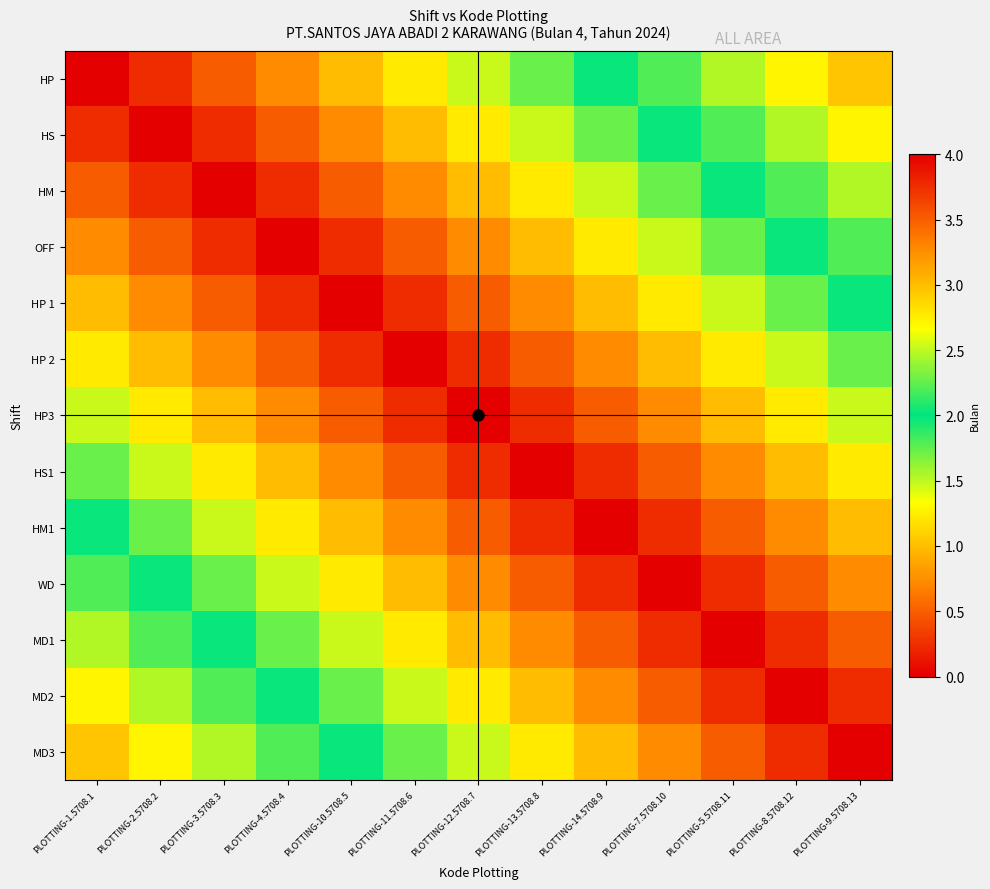

Reading left to right, transcribe all the data shown in this chart.

HP: PLOTTING-1.5708.1=4.0	PLOTTING-2.5708.2=3.8	PLOTTING-3.5708.3=3.5	PLOTTING-4.5708.4=3.3	PLOTTING-10.5708.5=3.0	PLOTTING-11.5708.6=2.8	PLOTTING-12.5708.7=2.5	PLOTTING-13.5708.8=2.3	PLOTTING-14.5708.9=2.0	PLOTTING-7.5708.10=1.8	PLOTTING-5.5708.11=1.5	PLOTTING-8.5708.12=1.3	PLOTTING-9.5708.13=1.0
HS: PLOTTING-1.5708.1=3.8	PLOTTING-2.5708.2=4.0	PLOTTING-3.5708.3=3.8	PLOTTING-4.5708.4=3.5	PLOTTING-10.5708.5=3.3	PLOTTING-11.5708.6=3.0	PLOTTING-12.5708.7=2.8	PLOTTING-13.5708.8=2.5	PLOTTING-14.5708.9=2.3	PLOTTING-7.5708.10=2.0	PLOTTING-5.5708.11=1.8	PLOTTING-8.5708.12=1.5	PLOTTING-9.5708.13=1.3
HM: PLOTTING-1.5708.1=3.5	PLOTTING-2.5708.2=3.8	PLOTTING-3.5708.3=4.0	PLOTTING-4.5708.4=3.8	PLOTTING-10.5708.5=3.5	PLOTTING-11.5708.6=3.3	PLOTTING-12.5708.7=3.0	PLOTTING-13.5708.8=2.8	PLOTTING-14.5708.9=2.5	PLOTTING-7.5708.10=2.3	PLOTTING-5.5708.11=2.0	PLOTTING-8.5708.12=1.8	PLOTTING-9.5708.13=1.5
OFF: PLOTTING-1.5708.1=3.3	PLOTTING-2.5708.2=3.5	PLOTTING-3.5708.3=3.8	PLOTTING-4.5708.4=4.0	PLOTTING-10.5708.5=3.8	PLOTTING-11.5708.6=3.5	PLOTTING-12.5708.7=3.3	PLOTTING-13.5708.8=3.0	PLOTTING-14.5708.9=2.8	PLOTTING-7.5708.10=2.5	PLOTTING-5.5708.11=2.3	PLOTTING-8.5708.12=2.0	PLOTTING-9.5708.13=1.8
HP 1: PLOTTING-1.5708.1=3.0	PLOTTING-2.5708.2=3.3	PLOTTING-3.5708.3=3.5	PLOTTING-4.5708.4=3.8	PLOTTING-10.5708.5=4.0	PLOTTING-11.5708.6=3.8	PLOTTING-12.5708.7=3.5	PLOTTING-13.5708.8=3.3	PLOTTING-14.5708.9=3.0	PLOTTING-7.5708.10=2.8	PLOTTING-5.5708.11=2.5	PLOTTING-8.5708.12=2.3	PLOTTING-9.5708.13=2.0
HP 2: PLOTTING-1.5708.1=2.8	PLOTTING-2.5708.2=3.0	PLOTTING-3.5708.3=3.3	PLOTTING-4.5708.4=3.5	PLOTTING-10.5708.5=3.8	PLOTTING-11.5708.6=4.0	PLOTTING-12.5708.7=3.8	PLOTTING-13.5708.8=3.5	PLOTTING-14.5708.9=3.3	PLOTTING-7.5708.10=3.0	PLOTTING-5.5708.11=2.8	PLOTTING-8.5708.12=2.5	PLOTTING-9.5708.13=2.3
HP3: PLOTTING-1.5708.1=2.5	PLOTTING-2.5708.2=2.8	PLOTTING-3.5708.3=3.0	PLOTTING-4.5708.4=3.3	PLOTTING-10.5708.5=3.5	PLOTTING-11.5708.6=3.8	PLOTTING-12.5708.7=4.0	PLOTTING-13.5708.8=3.8	PLOTTING-14.5708.9=3.5	PLOTTING-7.5708.10=3.3	PLOTTING-5.5708.11=3.0	PLOTTING-8.5708.12=2.8	PLOTTING-9.5708.13=2.5
HS1: PLOTTING-1.5708.1=2.3	PLOTTING-2.5708.2=2.5	PLOTTING-3.5708.3=2.8	PLOTTING-4.5708.4=3.0	PLOTTING-10.5708.5=3.3	PLOTTING-11.5708.6=3.5	PLOTTING-12.5708.7=3.8	PLOTTING-13.5708.8=4.0	PLOTTING-14.5708.9=3.8	PLOTTING-7.5708.10=3.5	PLOTTING-5.5708.11=3.3	PLOTTING-8.5708.12=3.0	PLOTTING-9.5708.13=2.8
HM1: PLOTTING-1.5708.1=2.0	PLOTTING-2.5708.2=2.3	PLOTTING-3.5708.3=2.5	PLOTTING-4.5708.4=2.8	PLOTTING-10.5708.5=3.0	PLOTTING-11.5708.6=3.3	PLOTTING-12.5708.7=3.5	PLOTTING-13.5708.8=3.8	PLOTTING-14.5708.9=4.0	PLOTTING-7.5708.10=3.8	PLOTTING-5.5708.11=3.5	PLOTTING-8.5708.12=3.3	PLOTTING-9.5708.13=3.0
WD: PLOTTING-1.5708.1=1.8	PLOTTING-2.5708.2=2.0	PLOTTING-3.5708.3=2.3	PLOTTING-4.5708.4=2.5	PLOTTING-10.5708.5=2.8	PLOTTING-11.5708.6=3.0	PLOTTING-12.5708.7=3.3	PLOTTING-13.5708.8=3.5	PLOTTING-14.5708.9=3.8	PLOTTING-7.5708.10=4.0	PLOTTING-5.5708.11=3.8	PLOTTING-8.5708.12=3.5	PLOTTING-9.5708.13=3.3
MD1: PLOTTING-1.5708.1=1.5	PLOTTING-2.5708.2=1.8	PLOTTING-3.5708.3=2.0	PLOTTING-4.5708.4=2.3	PLOTTING-10.5708.5=2.5	PLOTTING-11.5708.6=2.8	PLOTTING-12.5708.7=3.0	PLOTTING-13.5708.8=3.3	PLOTTING-14.5708.9=3.5	PLOTTING-7.5708.10=3.8	PLOTTING-5.5708.11=4.0	PLOTTING-8.5708.12=3.8	PLOTTING-9.5708.13=3.5
MD2: PLOTTING-1.5708.1=1.3	PLOTTING-2.5708.2=1.5	PLOTTING-3.5708.3=1.8	PLOTTING-4.5708.4=2.0	PLOTTING-10.5708.5=2.3	PLOTTING-11.5708.6=2.5	PLOTTING-12.5708.7=2.8	PLOTTING-13.5708.8=3.0	PLOTTING-14.5708.9=3.3	PLOTTING-7.5708.10=3.5	PLOTTING-5.5708.11=3.8	PLOTTING-8.5708.12=4.0	PLOTTING-9.5708.13=3.8
MD3: PLOTTING-1.5708.1=1.0	PLOTTING-2.5708.2=1.3	PLOTTING-3.5708.3=1.5	PLOTTING-4.5708.4=1.8	PLOTTING-10.5708.5=2.0	PLOTTING-11.5708.6=2.3	PLOTTING-12.5708.7=2.5	PLOTTING-13.5708.8=2.8	PLOTTING-14.5708.9=3.0	PLOTTING-7.5708.10=3.3	PLOTTING-5.5708.11=3.5	PLOTTING-8.5708.12=3.8	PLOTTING-9.5708.13=4.0